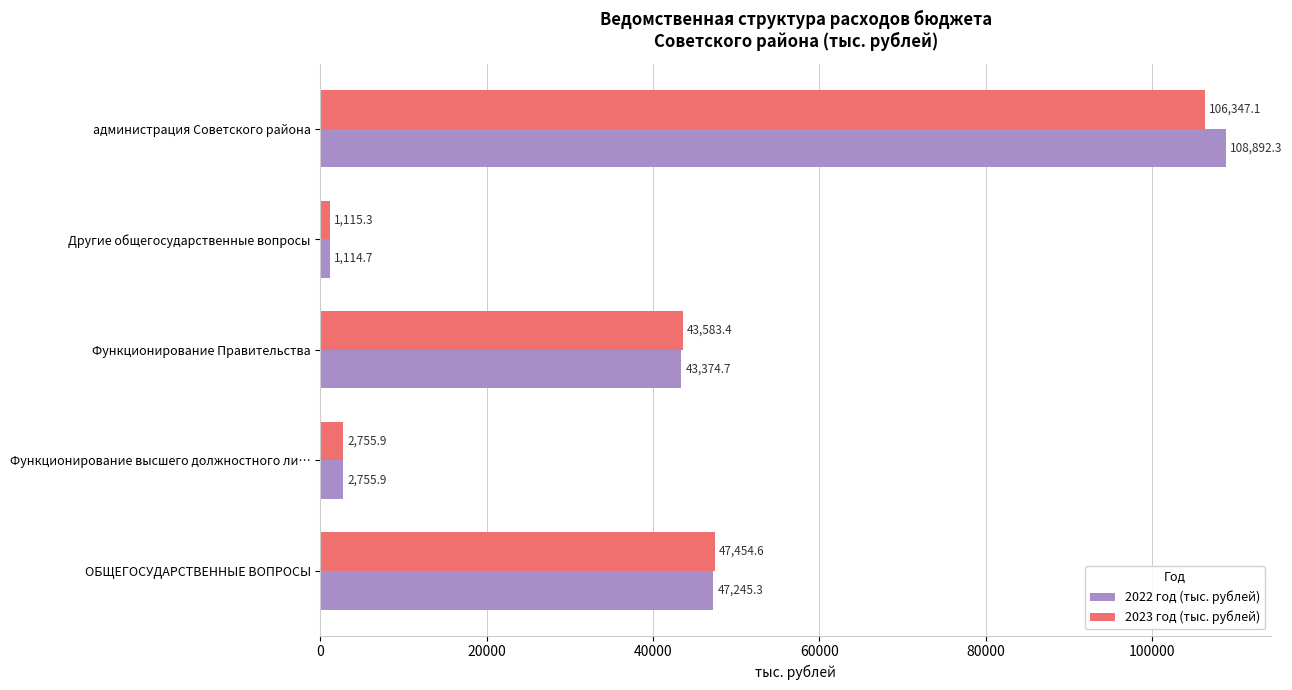

What is the sum of all 2023 год (тыс. рублей) values?

201256.3